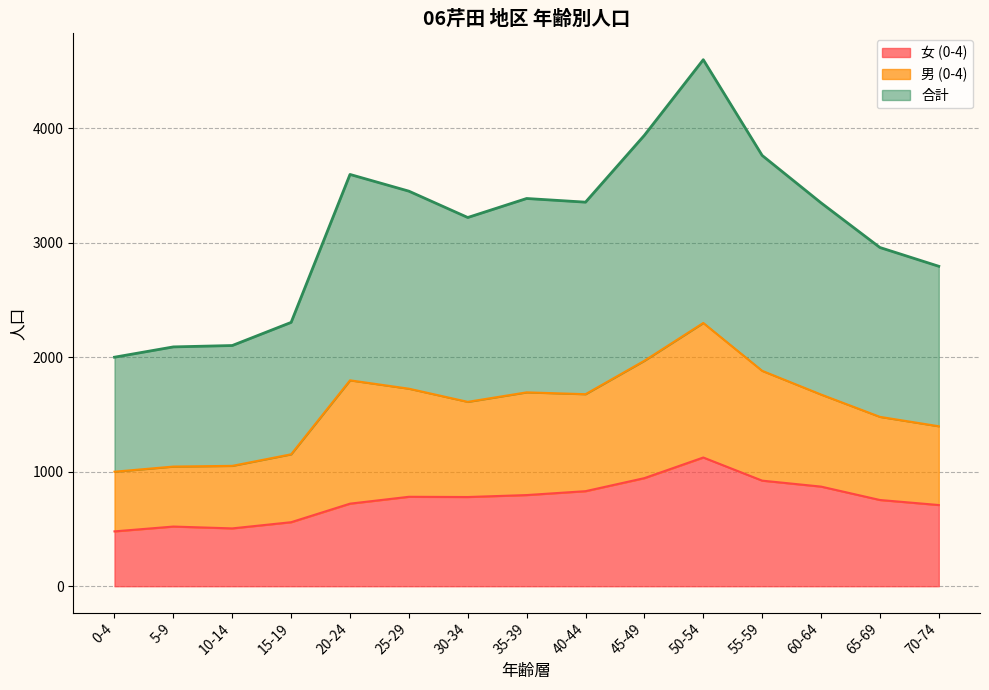

Which category has the lowest value in the 女 (0-4) series?

0-4